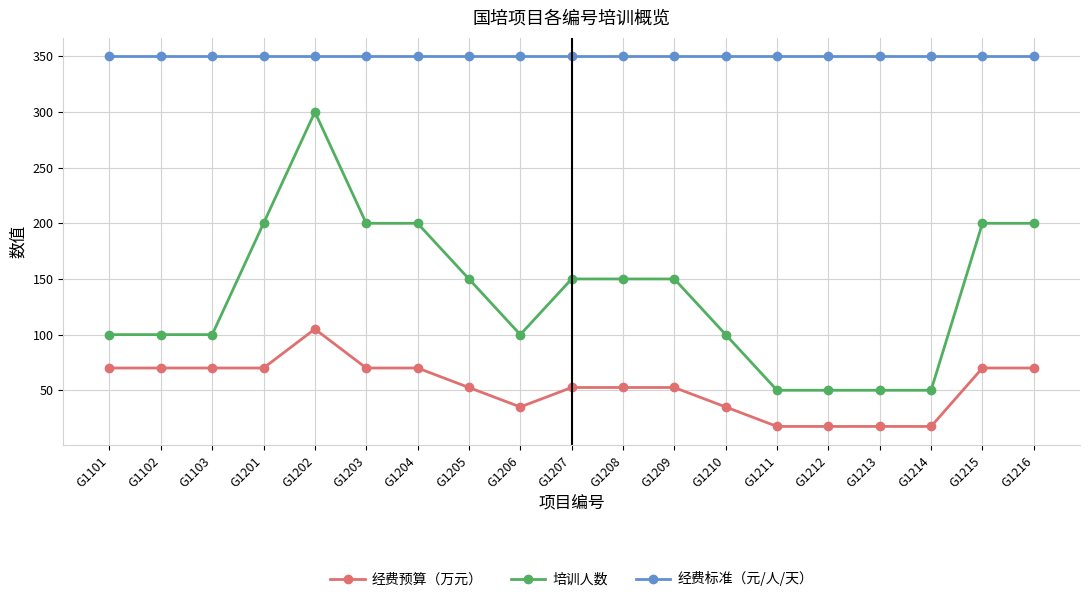

What are all the series names shown in the legend?

经费预算（万元）, 培训人数, 经费标准（元/人/天）